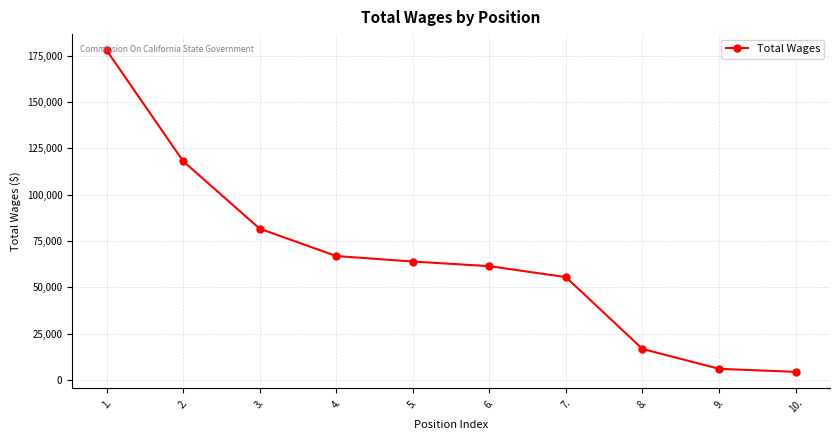

What position from the left is 5.?

5